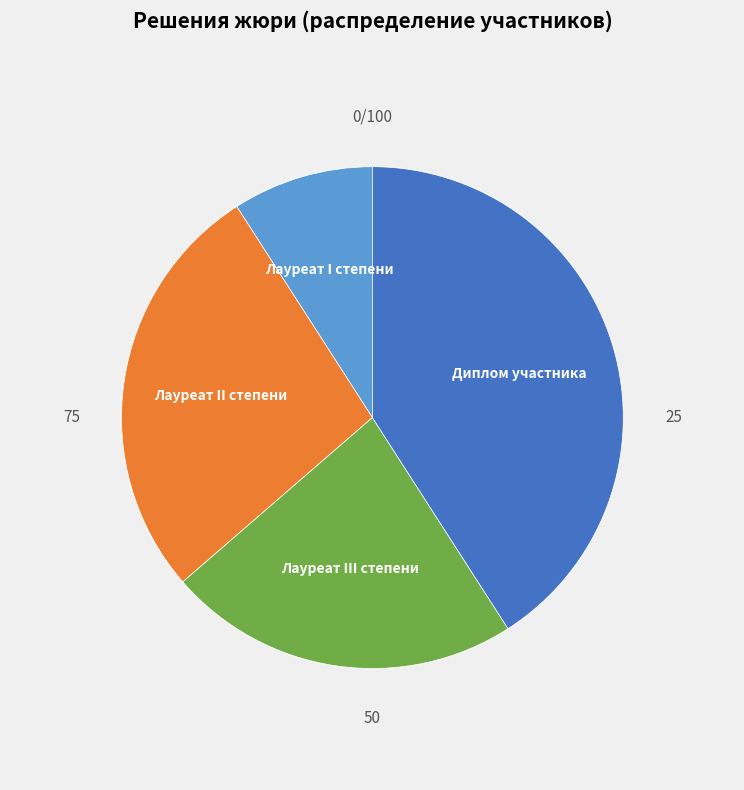

Is there any slice that represents more than half of the pie?

No